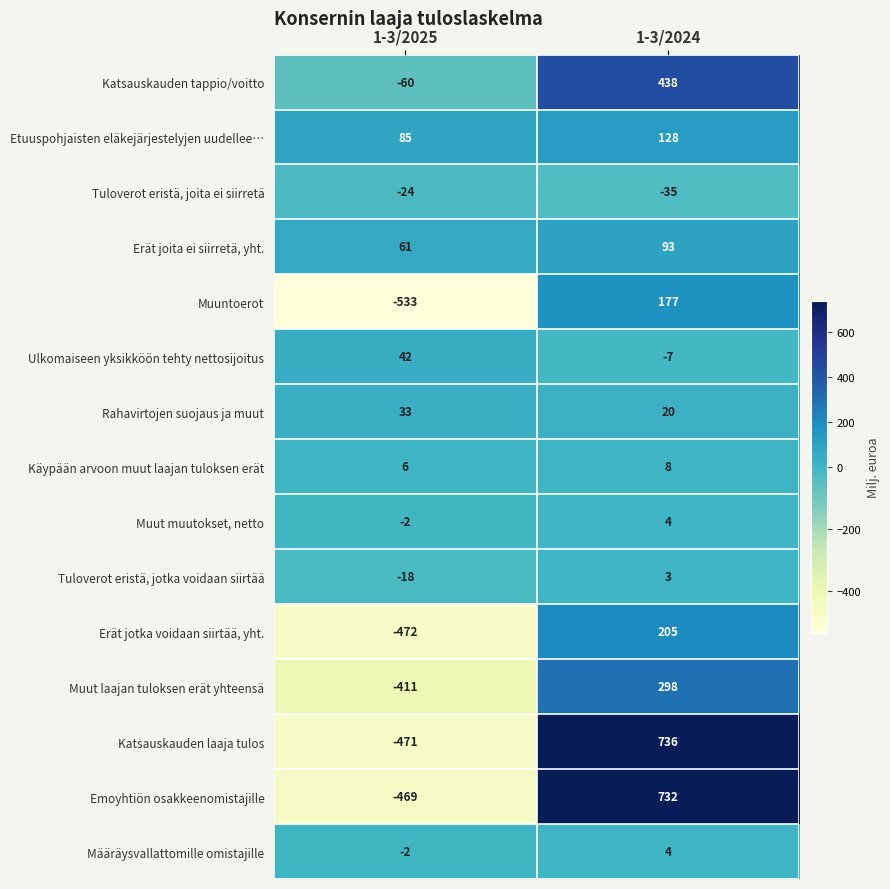

At how many categories does at least one series exceed 728?

1